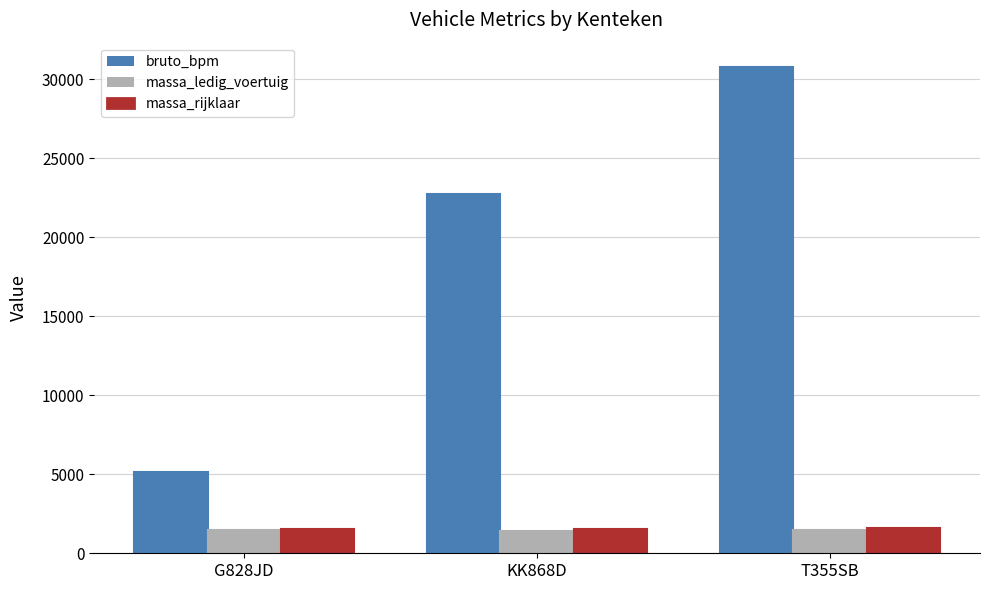

What is the label of the 2nd bar from the left?

KK868D